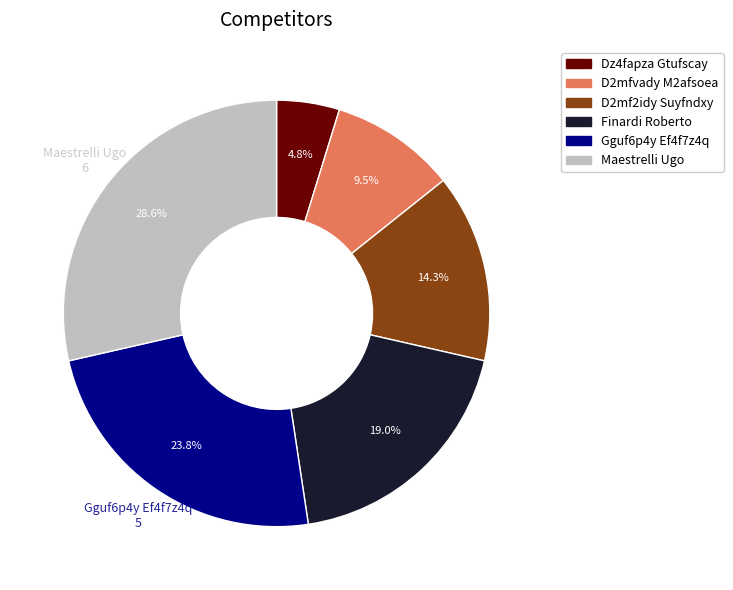

Rank the categories by value from highest to lowest.

Maestrelli Ugo, Gguf6p4y Ef4f7z4q, Finardi Roberto, D2mf2idy Suyfndxy, D2mfvady M2afsoea, Dz4fapza Gtufscay